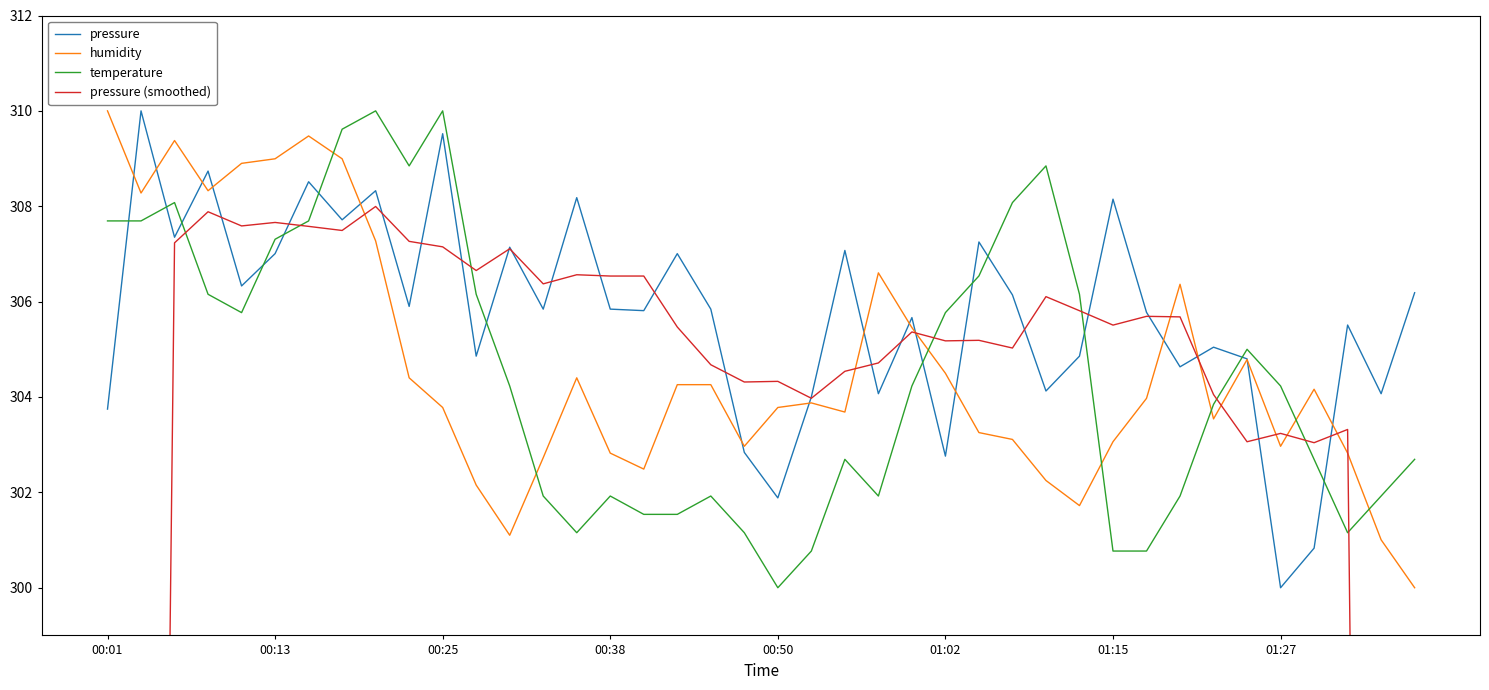

True or false: pressure and temperature cross at least once.

True